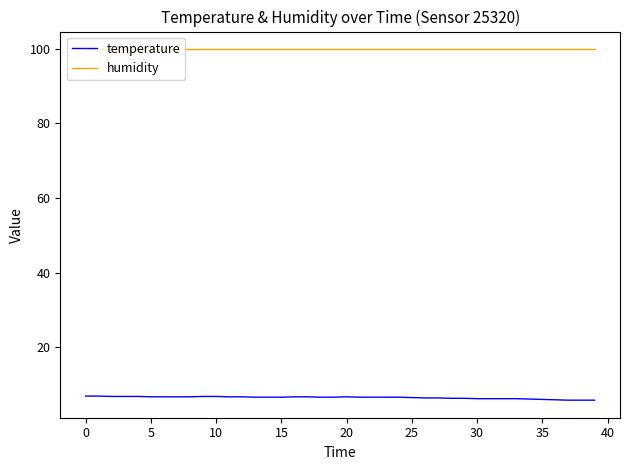

List the series in order of their overall mean, lowest first.

temperature, humidity